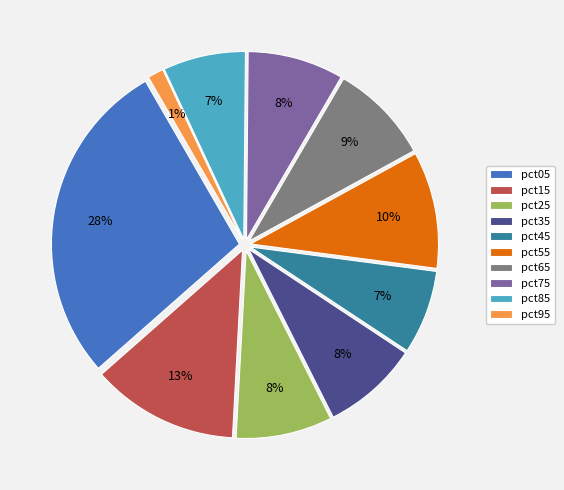

What percentage is the pct45 slice, to the nearest percent?

7%